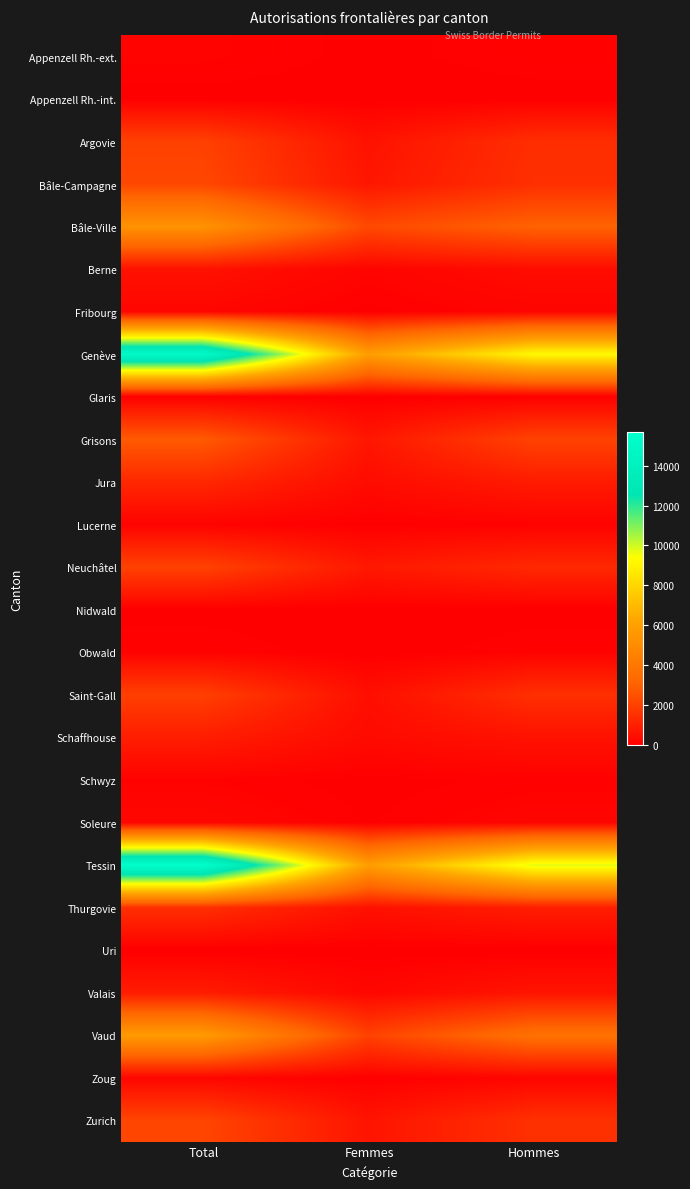

How many data points does each series have?

3